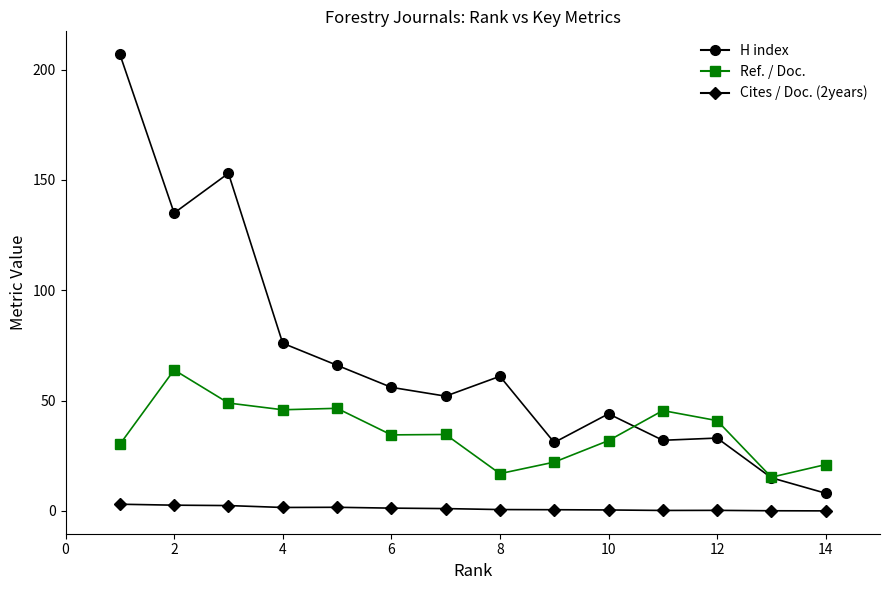

Rank the series by their average value, from lowest to highest.

Cites / Doc. (2years), Ref. / Doc., H index